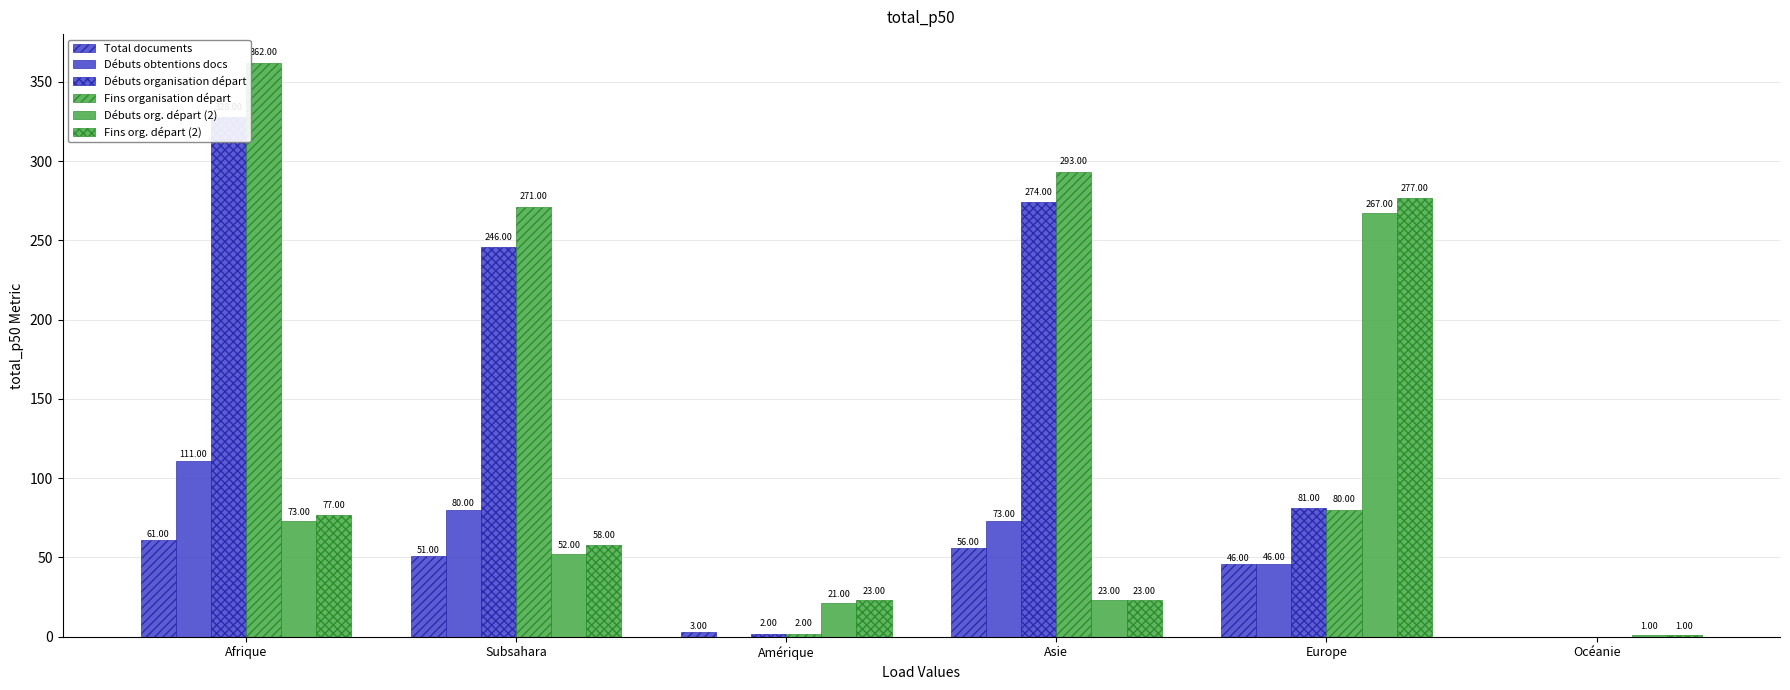

What are all the series names shown in the legend?

Total documents, Débuts obtentions docs, Débuts organisation départ, Fins organisation départ, Débuts org. départ (2), Fins org. départ (2)